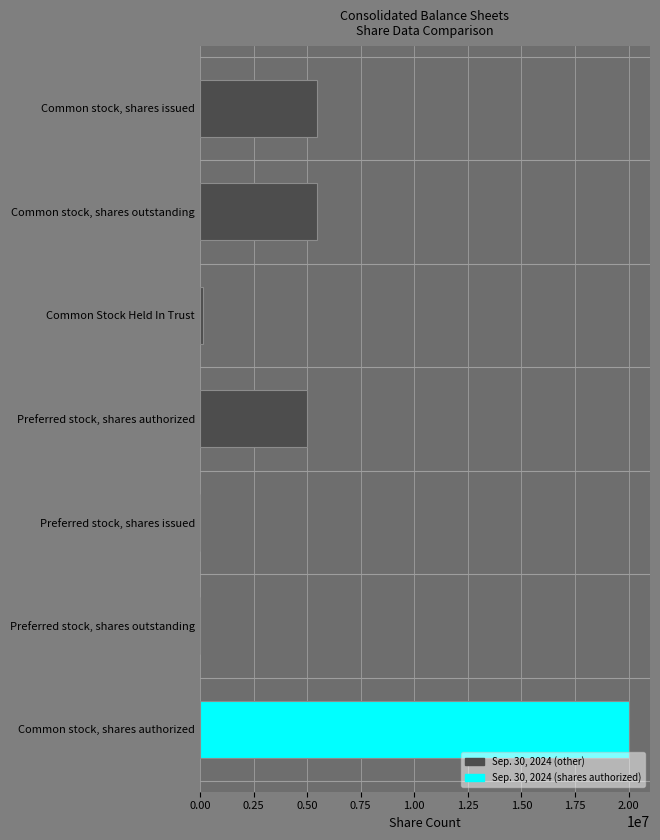

Reading bottom to top, what are all the values shown in this chart?

Common stock, shares authorized=20000000	Preferred stock, shares outstanding=0	Preferred stock, shares issued=0	Preferred stock, shares authorized=5000000	Common Stock Held In Trust=158905	Common stock, shares outstanding=5457646	Common stock, shares issued=5457646